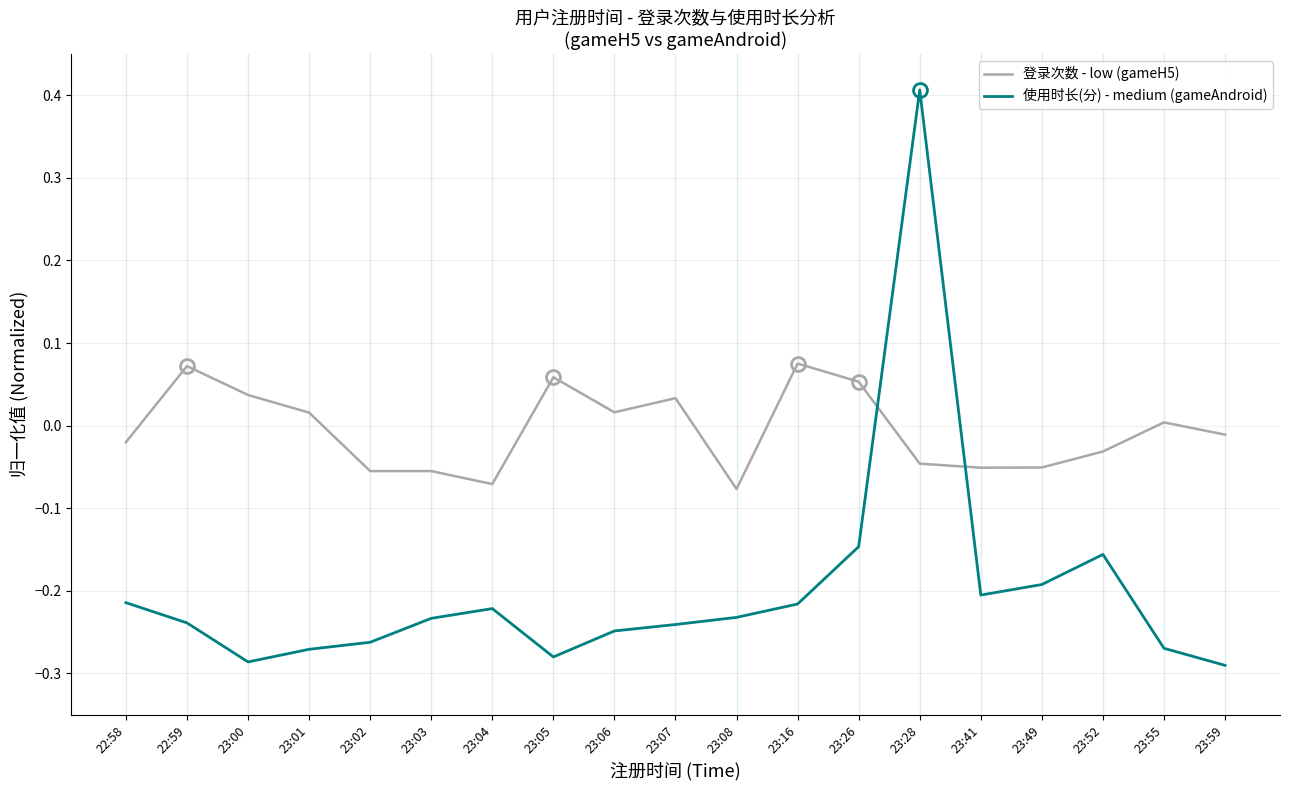

Rank the series by their maximum value, from lowest to highest.

登录次数 - low (gameH5), 使用时长(分) - medium (gameAndroid)